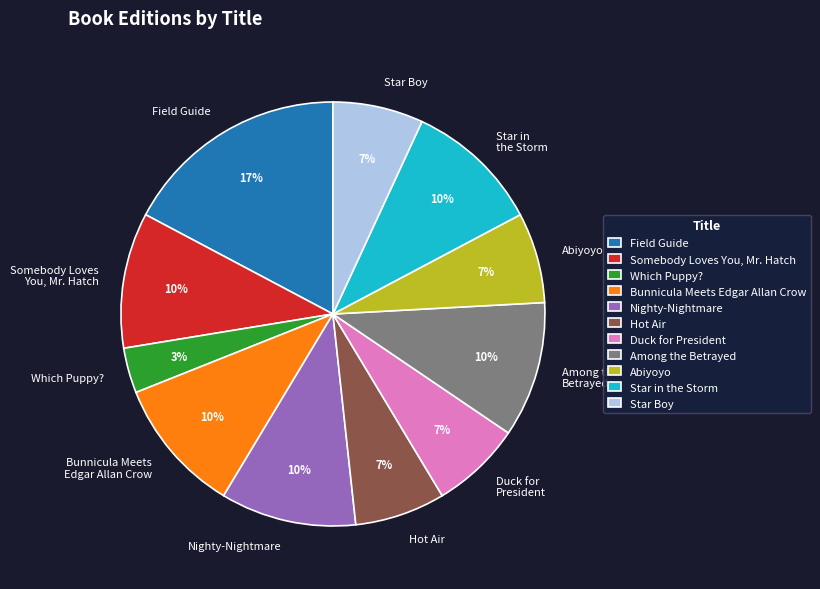

To the nearest percent, what is the combined percentage of Duck for President and Star Boy?

14%